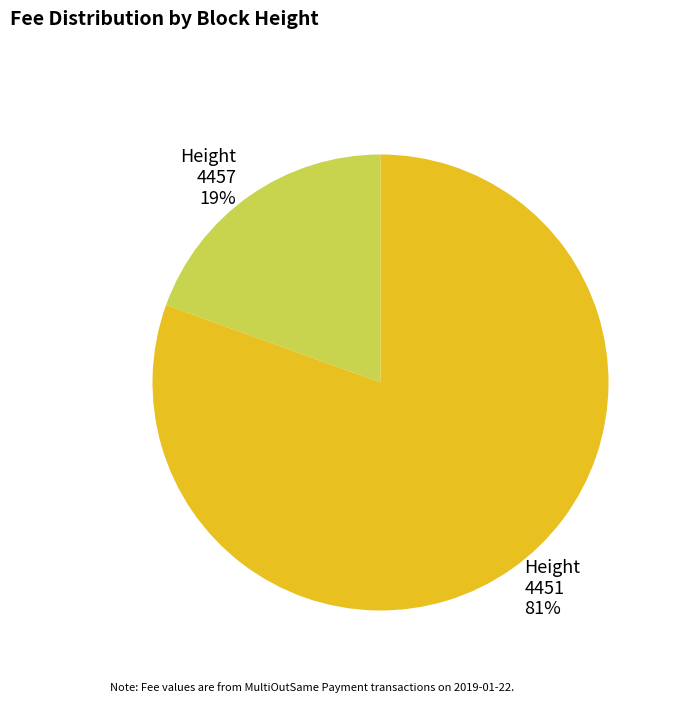

To the nearest percent, what is the average slice percentage?

50%